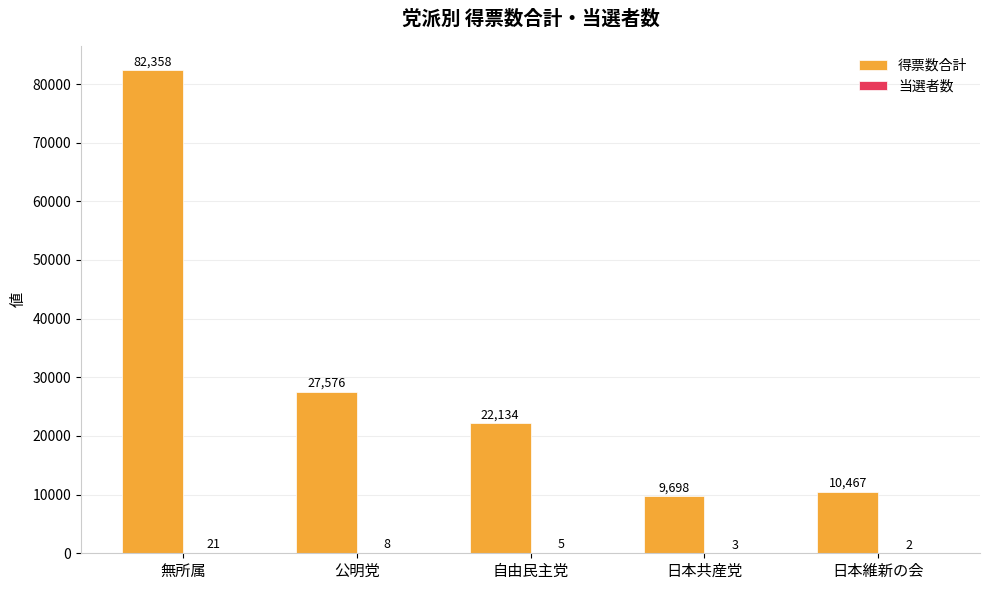

How many series are shown in this chart?

2